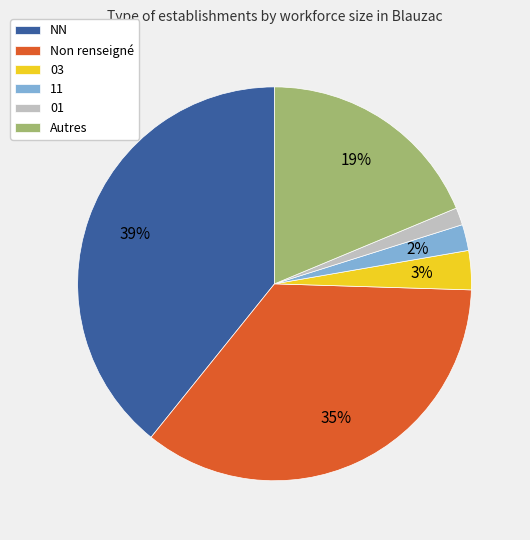

To the nearest percent, what is the difference between the 01 and 03 slice percentages?

2%